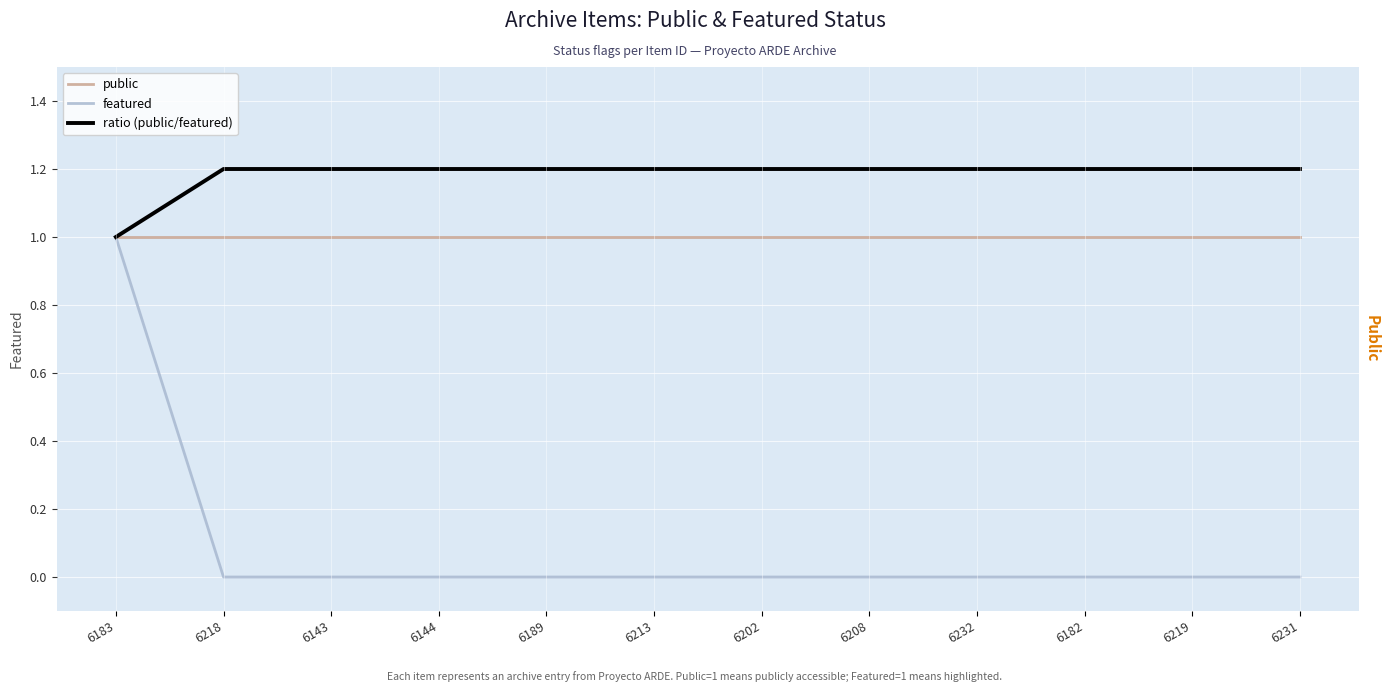

The featured series shows -0.7 at 6182. True or false?

False